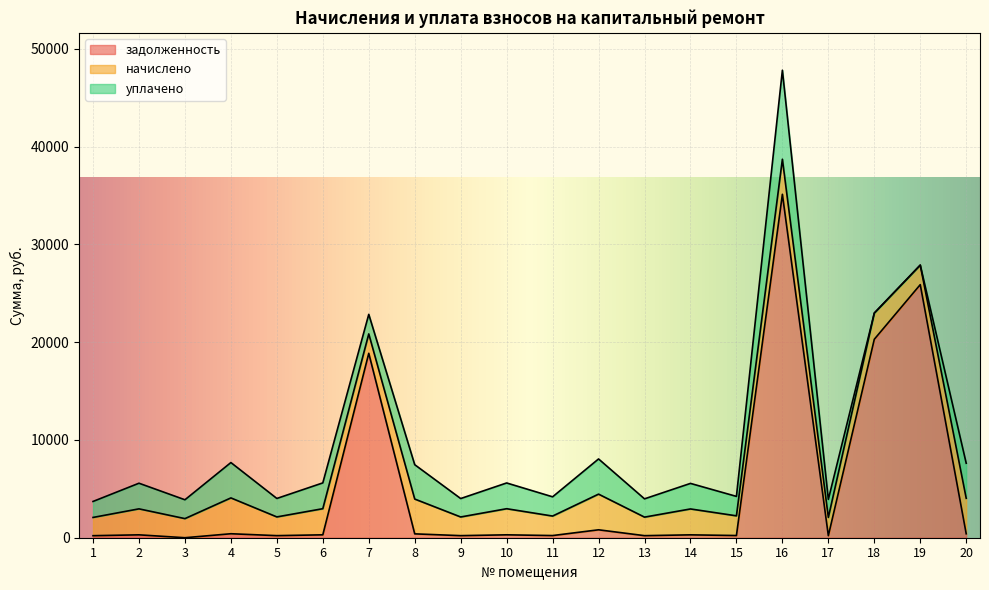

How many lines are shown in the chart?

3